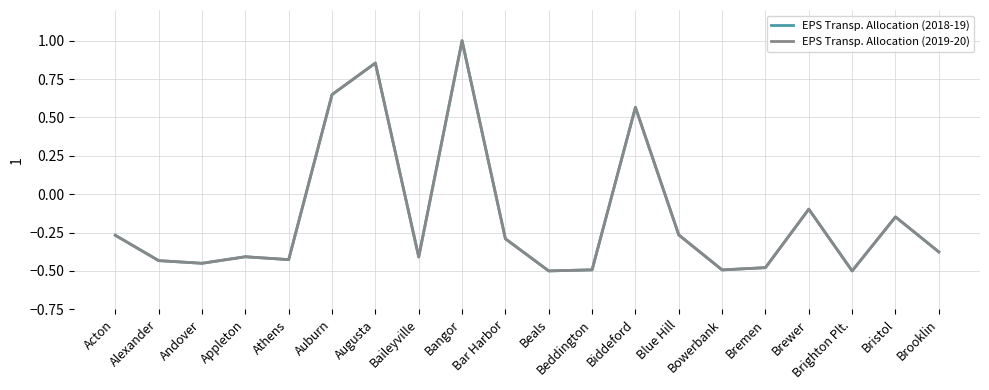

What is the difference between the maximum and minimum values in the EPS Transp. Allocation (2019-20) series?

1.5